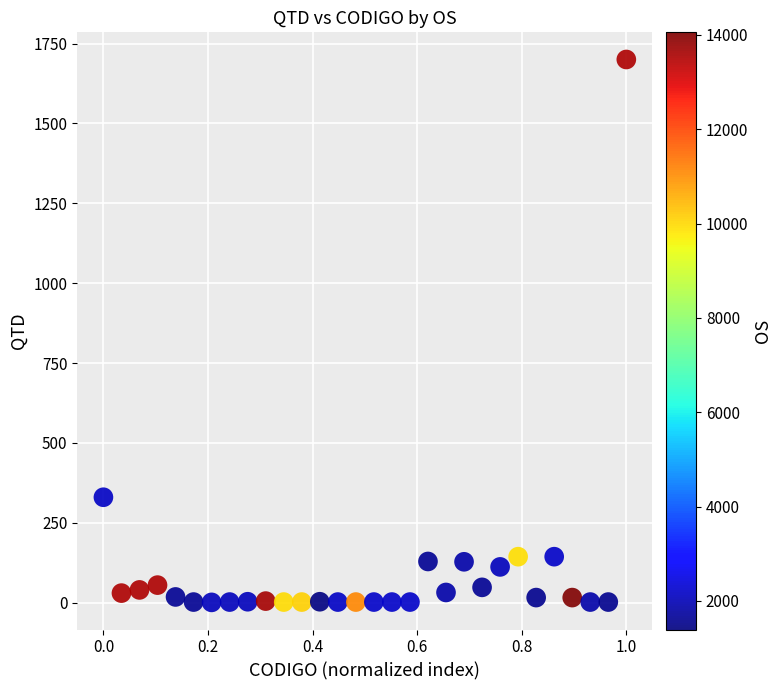

What Y value in the scatter plot is closest to 850?

330